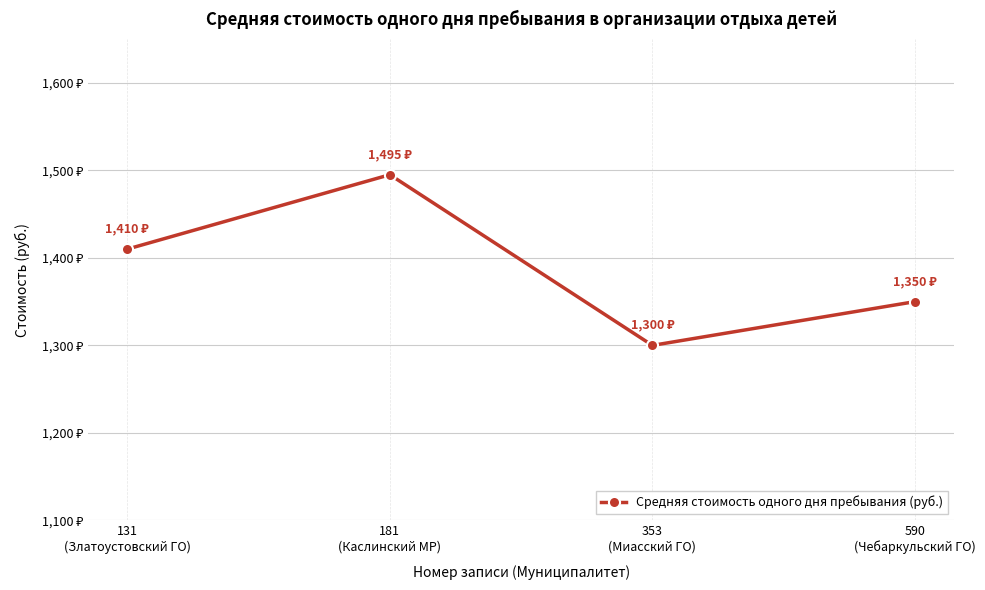

Rank the categories by value from lowest to highest.

353
(Миасский ГО), 590
(Чебаркульский ГО), 131
(Златоустовский ГО), 181
(Каслинский МР)